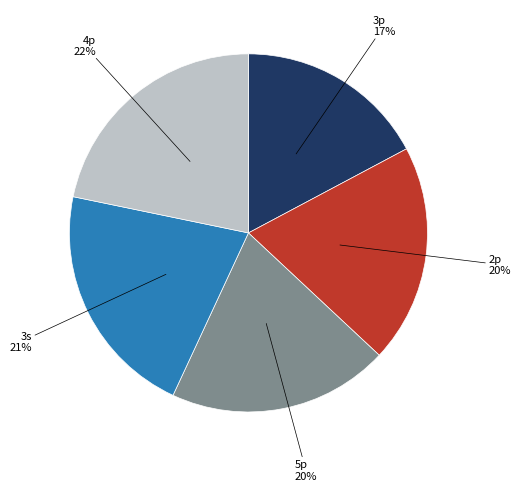

To the nearest percent, what is the average slice percentage?

20%